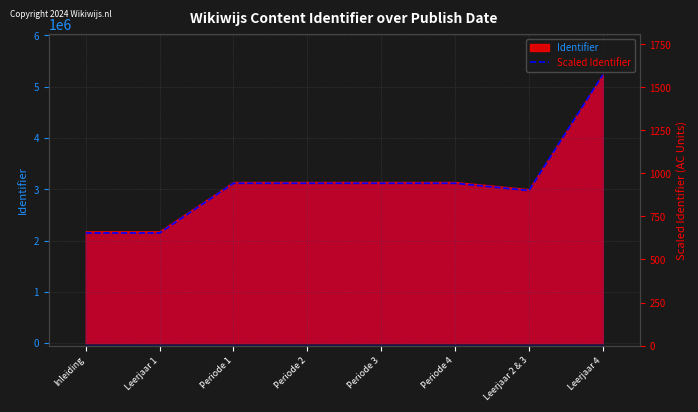

At which category does the data reach its first local peak?

Periode 4